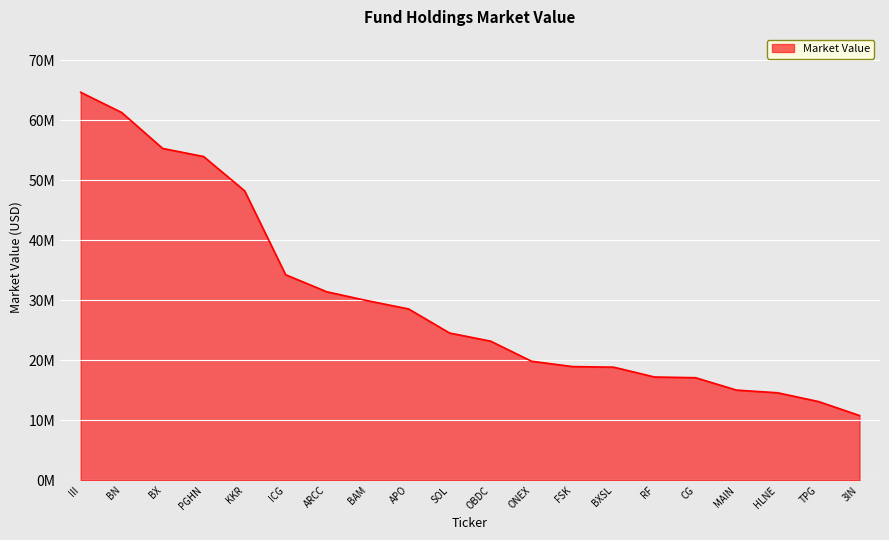

Is this an area chart (filled region under the line)?

Yes